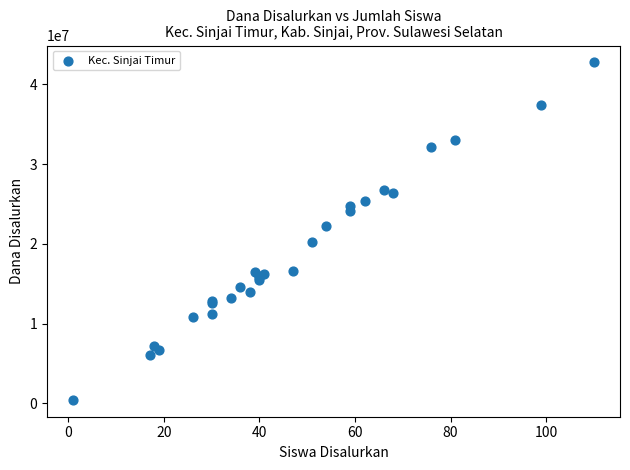

What Y value in the scatter plot is closest to 21600000?

22275000